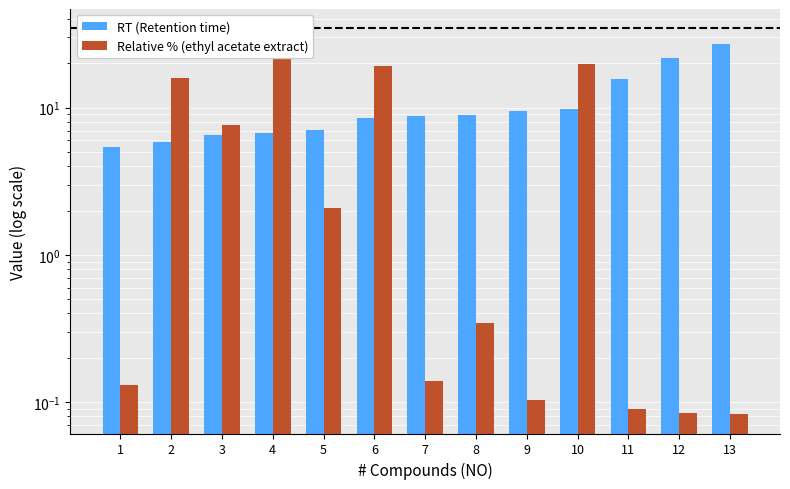

List the labels in order of Relative % (ethyl acetate extract) value, smallest first.

13, 12, 11, 9, 1, 7, 8, 5, 3, 2, 6, 10, 4